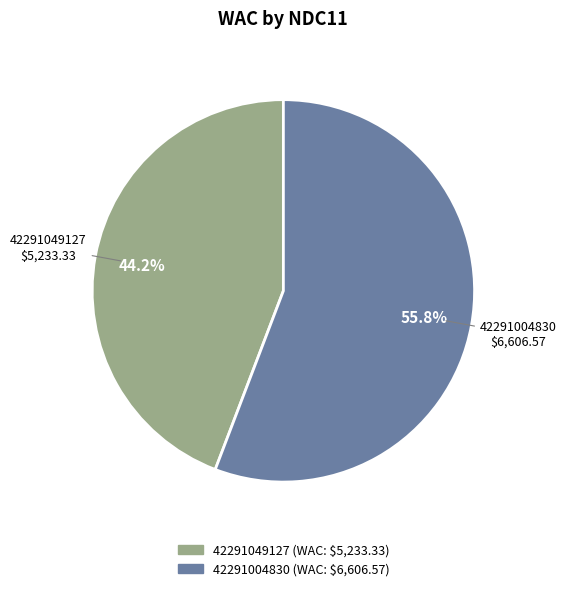

Combined, do 42291049127 and 42291004830 account for over 50%?

Yes